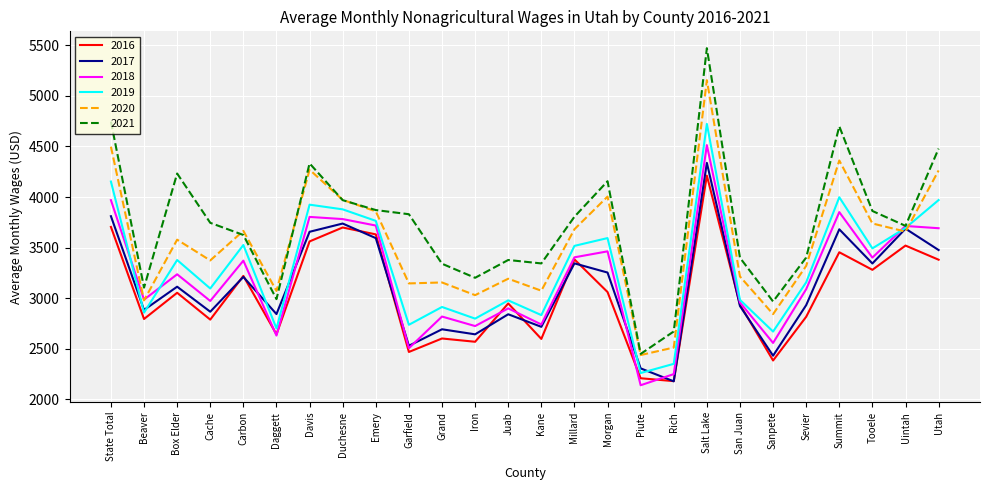

List the series in order of their peak value, highest first.

2021, 2020, 2019, 2018, 2017, 2016